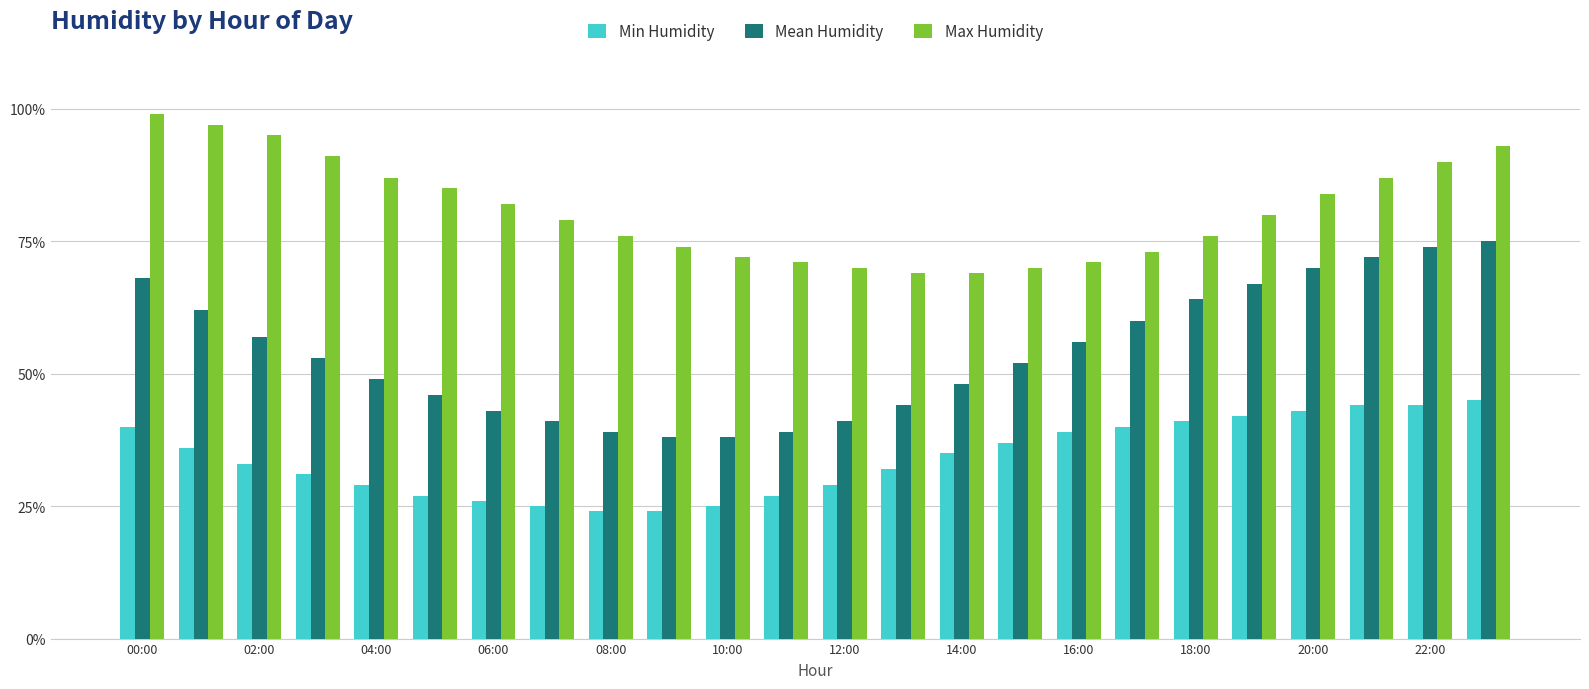

Rank the series by their average value, from highest to lowest.

Max Humidity, Mean Humidity, Min Humidity